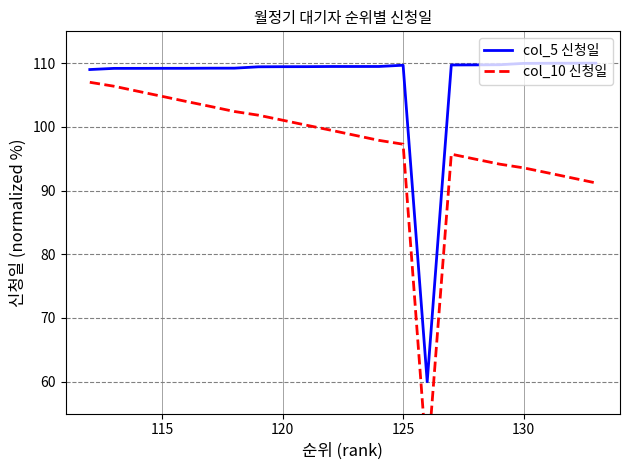

What is the maximum value for col_5 신청일?

110.0